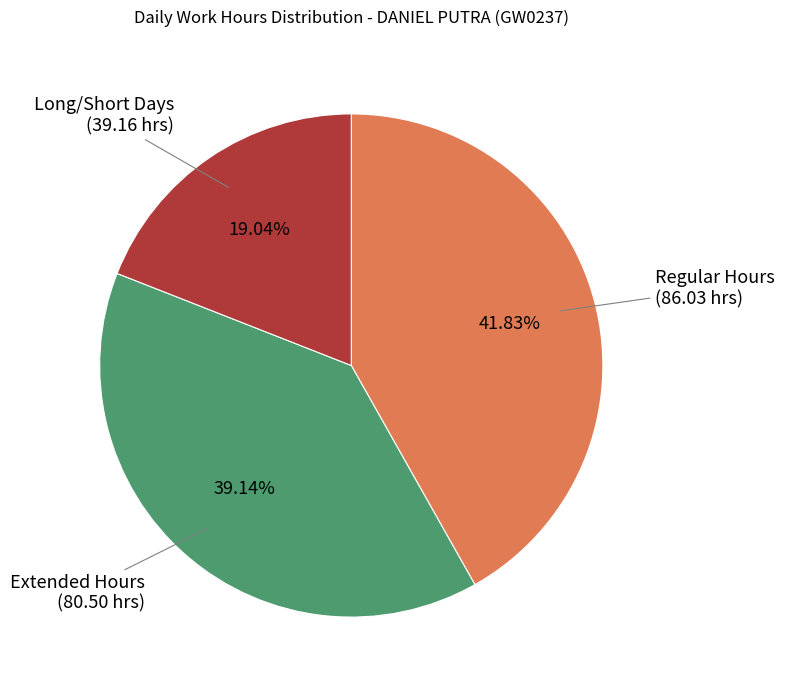

Is there a majority slice in this chart?

No